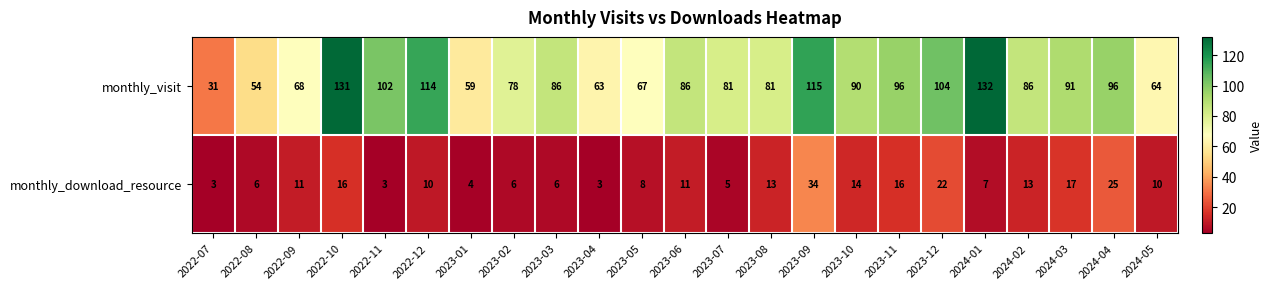

What is the difference between the second highest and second lowest values in the monthly_download_resource series?

22